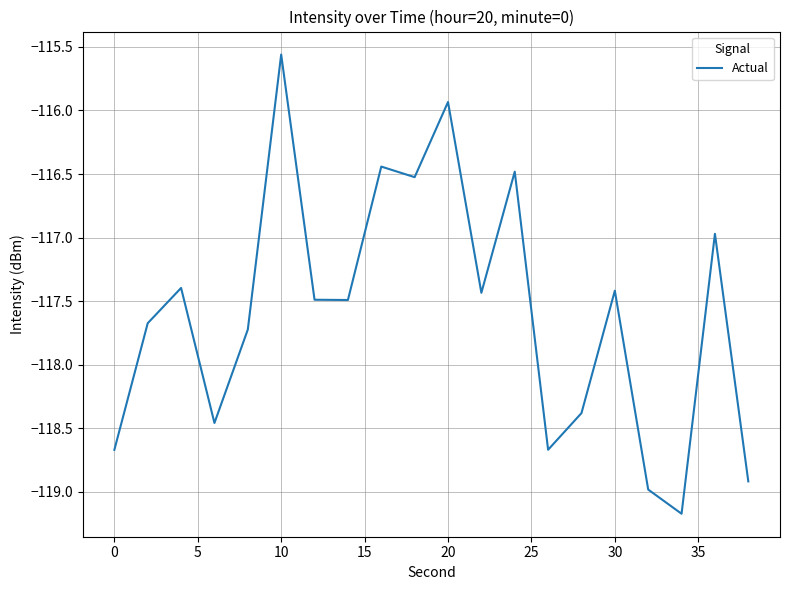

What is the smallest value displayed?

-119.2